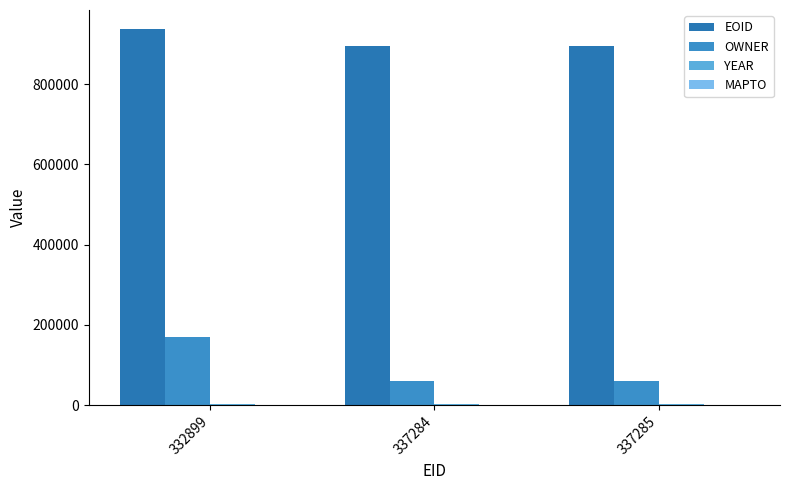

What is the spread (max minus min) of values at 337285?

893900